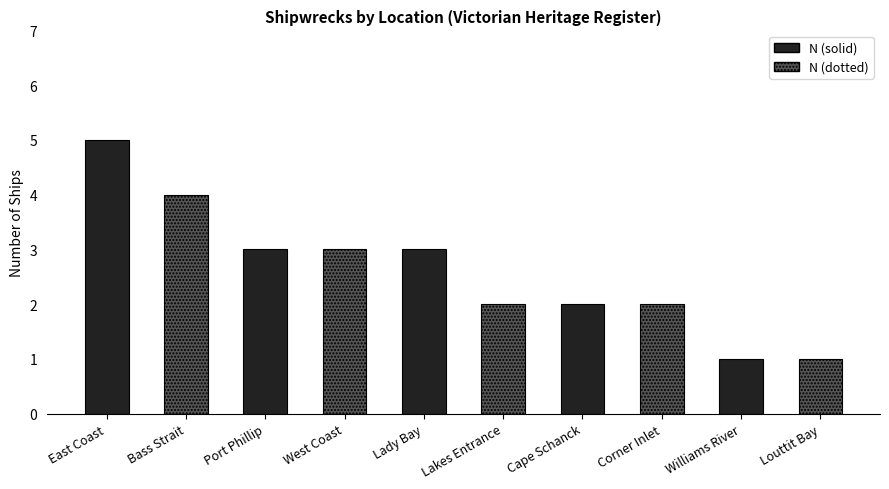

What is the difference between the values at Lakes Entrance and West Coast?

1